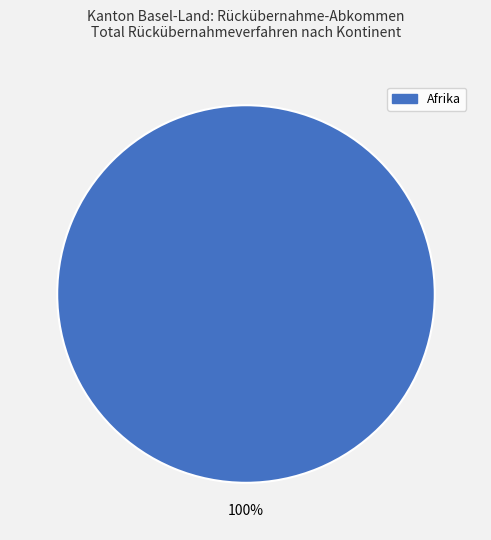

Is there any slice that represents more than half of the pie?

Yes